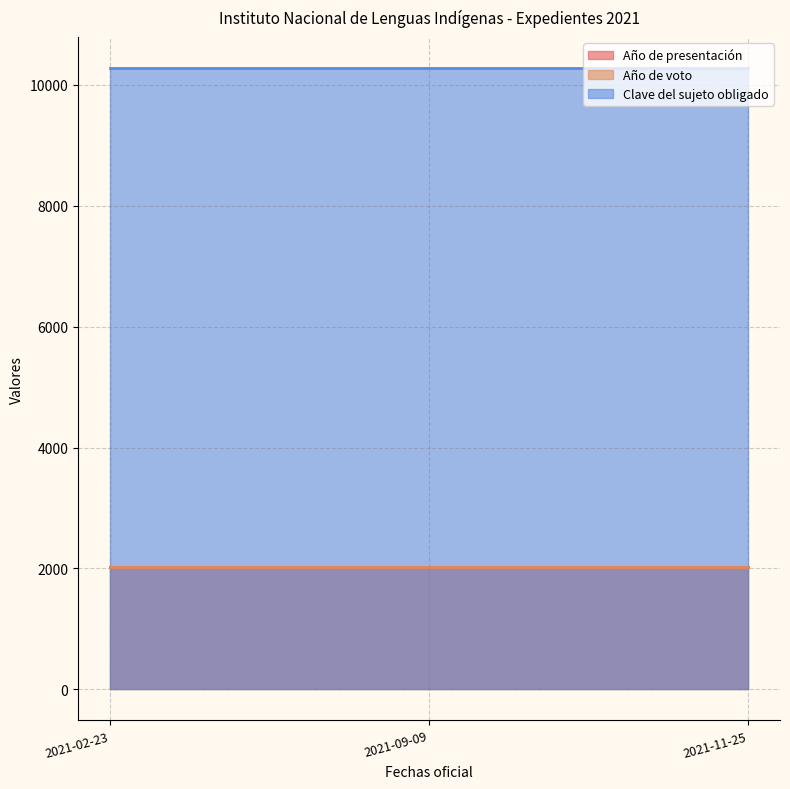

What is the average value of the Año de voto series?

2021